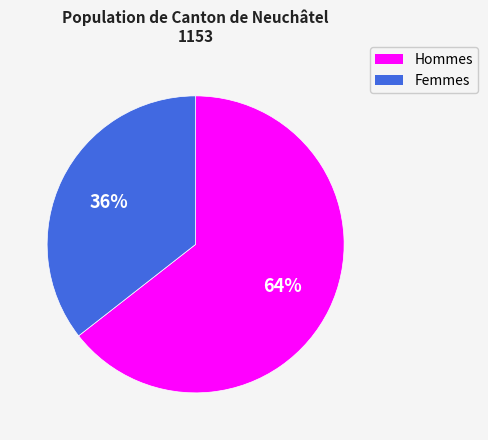

Does Hommes represent more than half of the total?

Yes